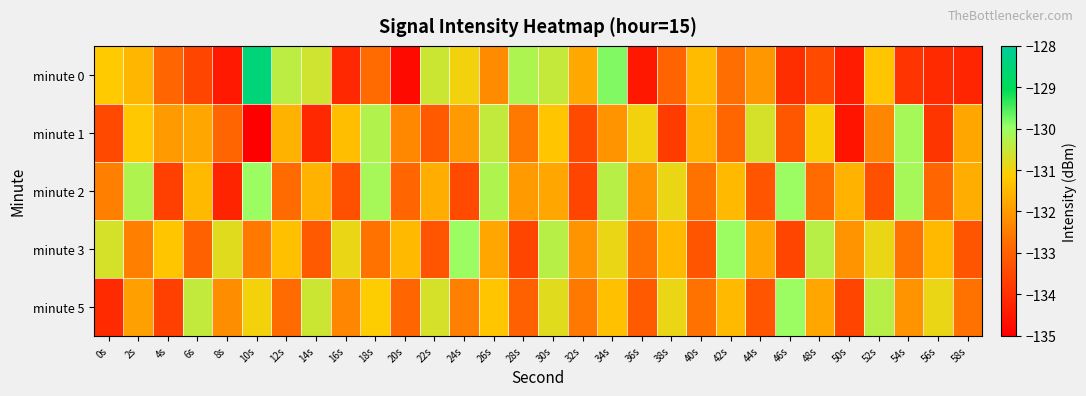

At 22s, list the series in order from largest to smallest.

minute 0, minute 5, minute 2, minute 1, minute 3